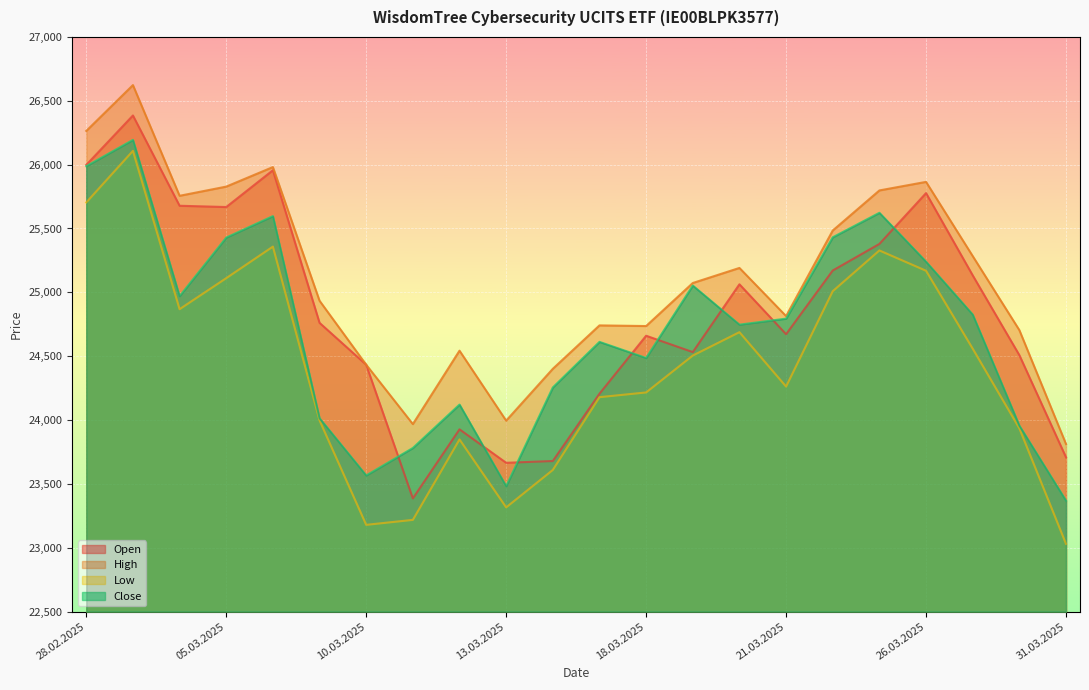

How many values in the Low series are below 24505?

11